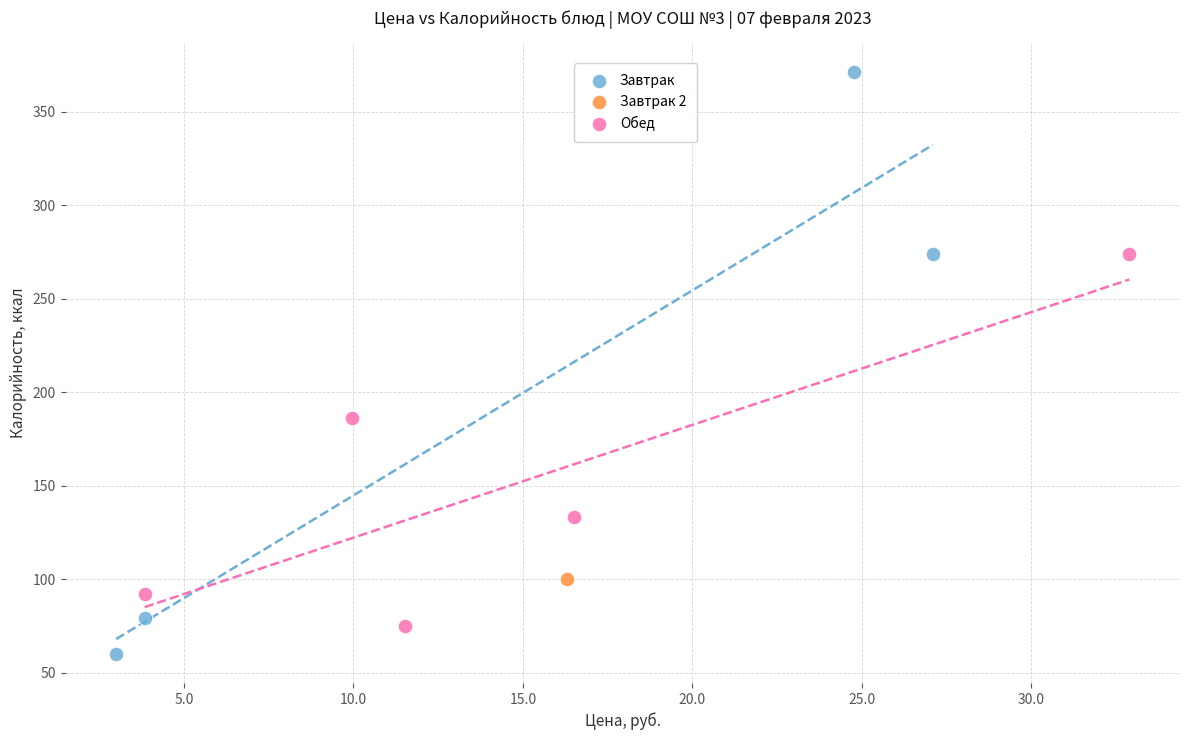

What are all the series names shown in the legend?

Завтрак, Завтрак 2, Обед